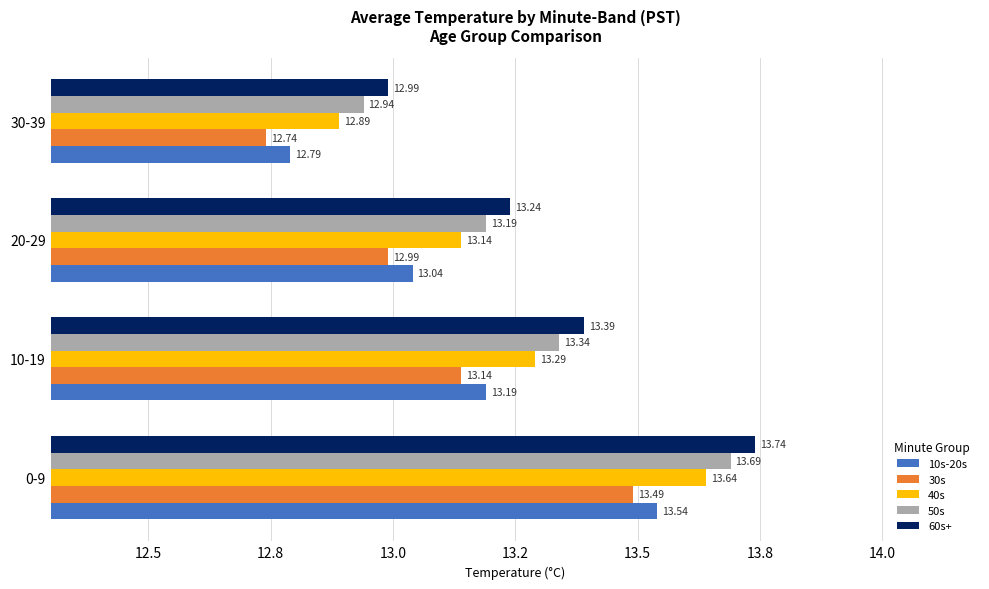

At which category is the sum across all series the highest?

0-9